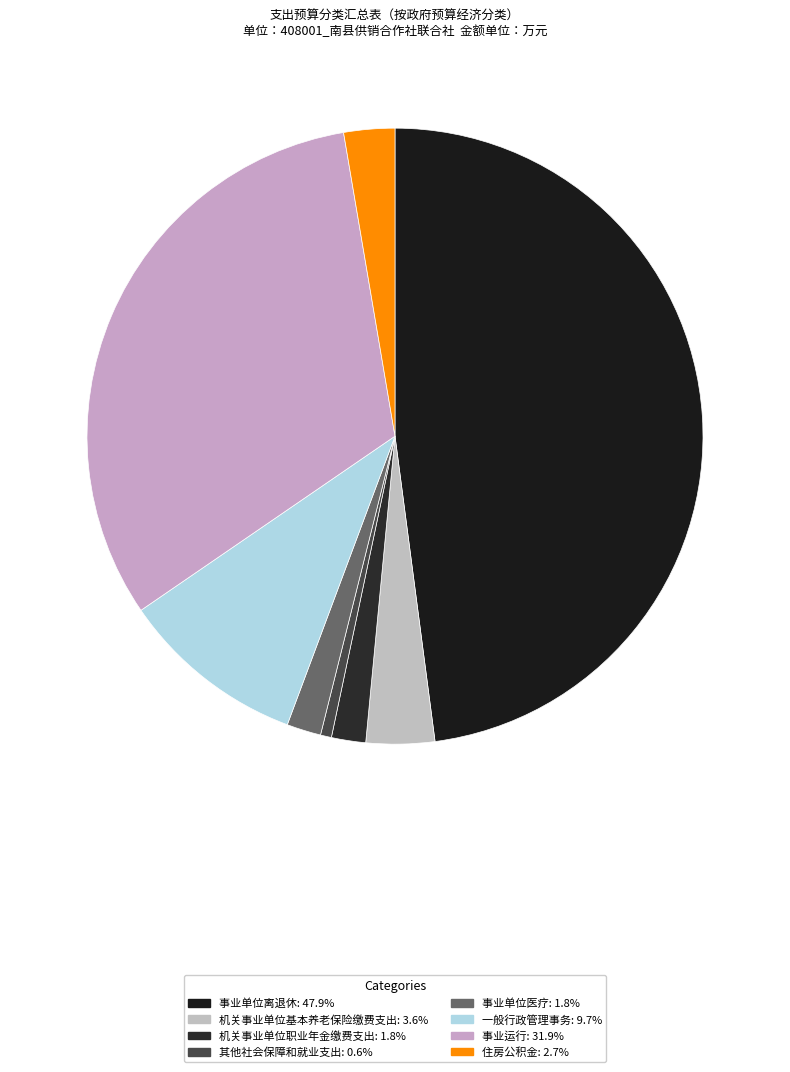

How many slices are in this pie chart?

8